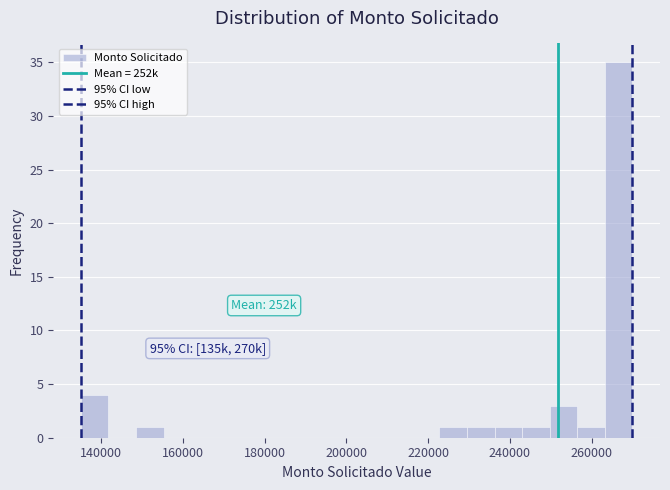

Around what value on the x-axis is the tallest bar? Give the approximate position of its centre, as read against the axis.

266000